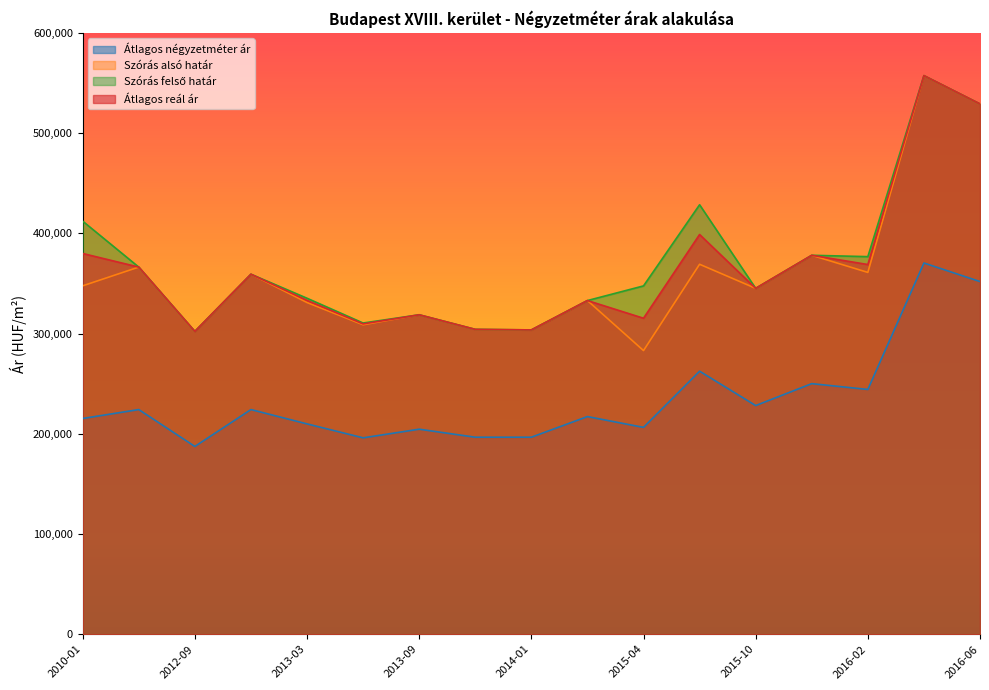

Is the value of Szórás felső határ at 2013-03 greater than the value of Átlagos reál ár at 2012-05?

No